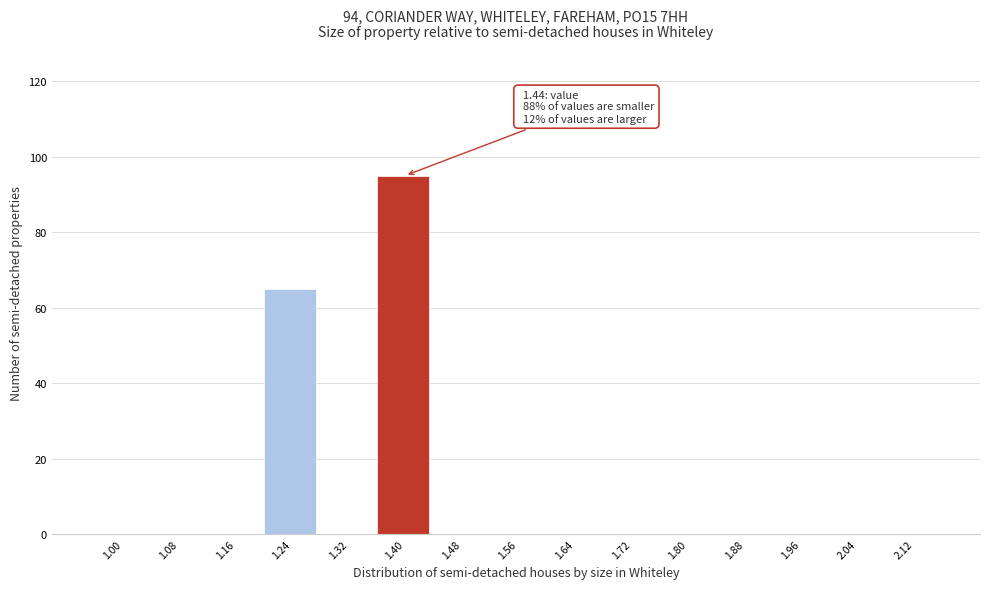

Reading right to left, list all the values displayed in this chart.

2.12=0	2.04=0	1.96=0	1.88=0	1.80=0	1.72=0	1.64=0	1.56=0	1.48=0	1.40=95	1.32=0	1.24=65	1.16=0	1.08=0	1.00=0